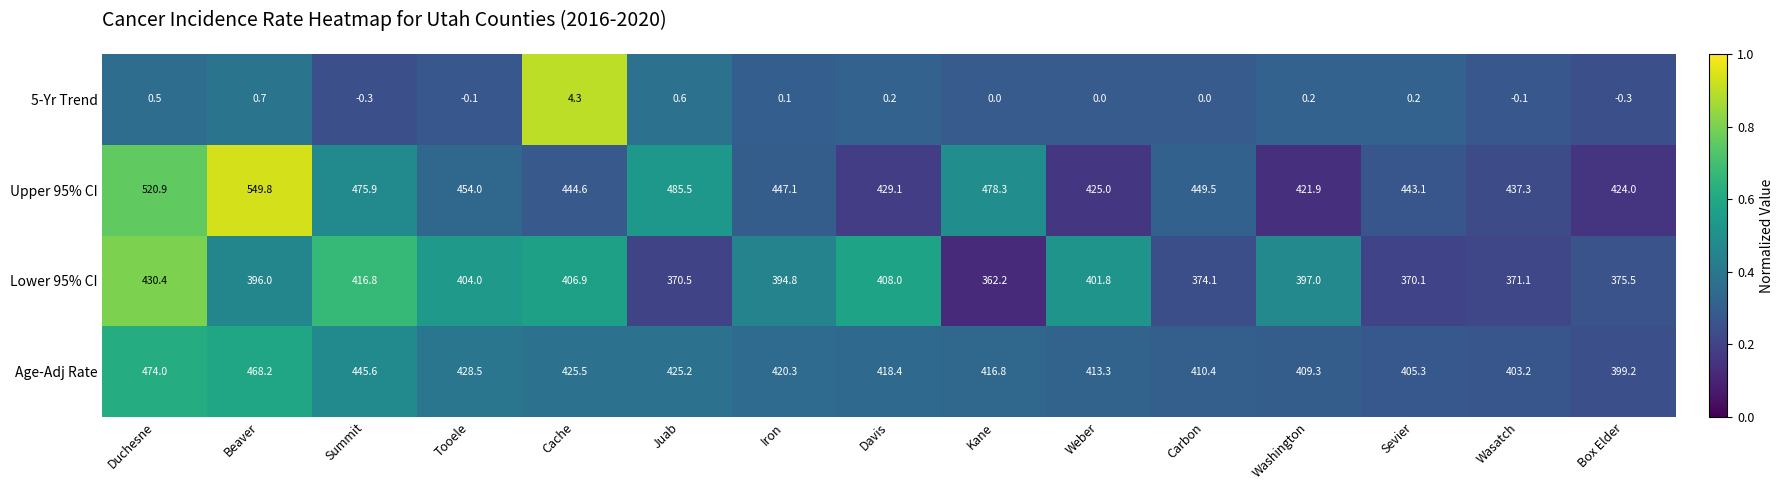

What is the difference between the highest and lowest values at Sevier?

442.9